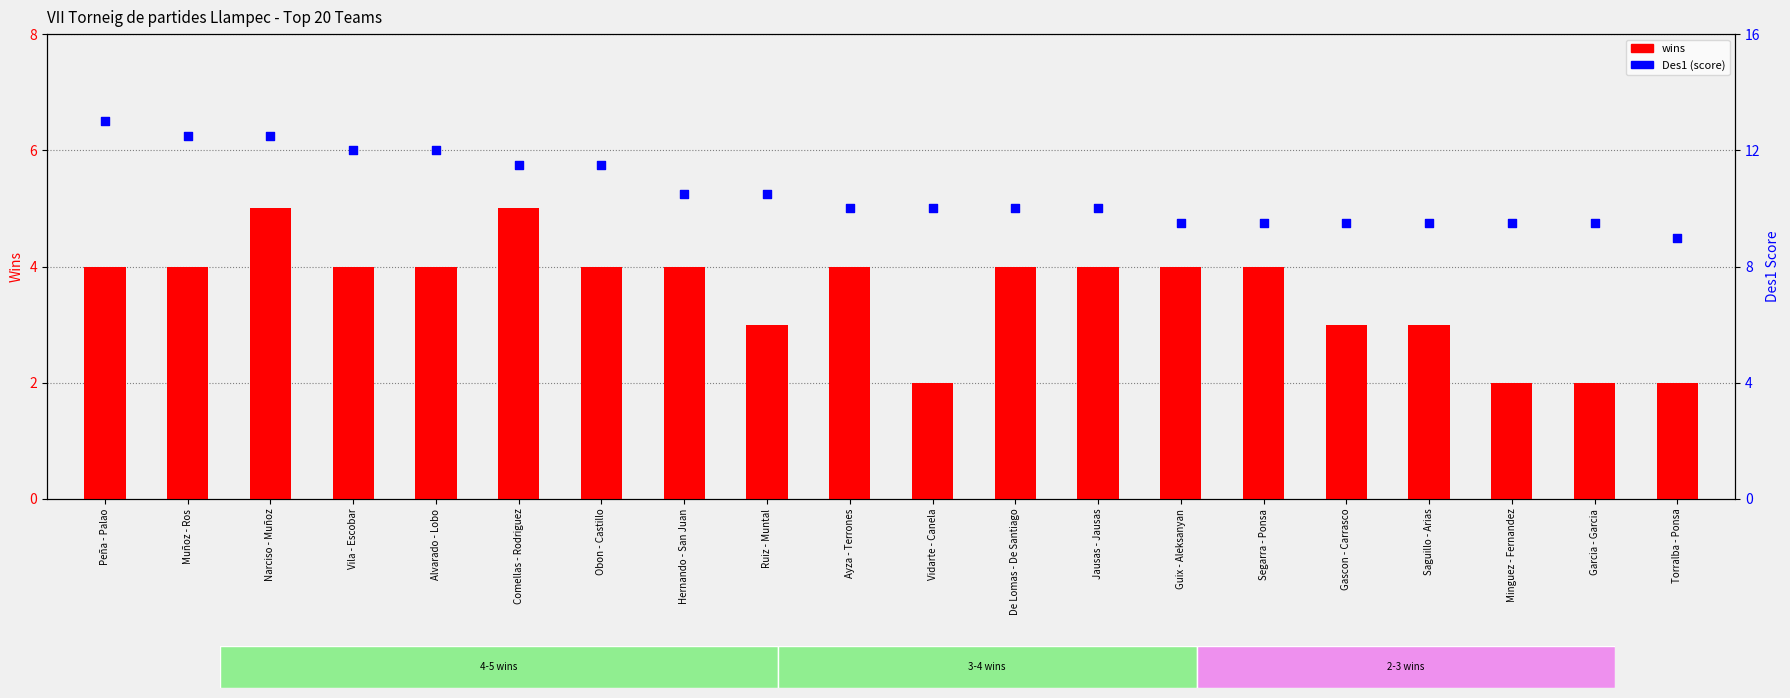

Which series has the widest spread of Y values?

Des1 (score)